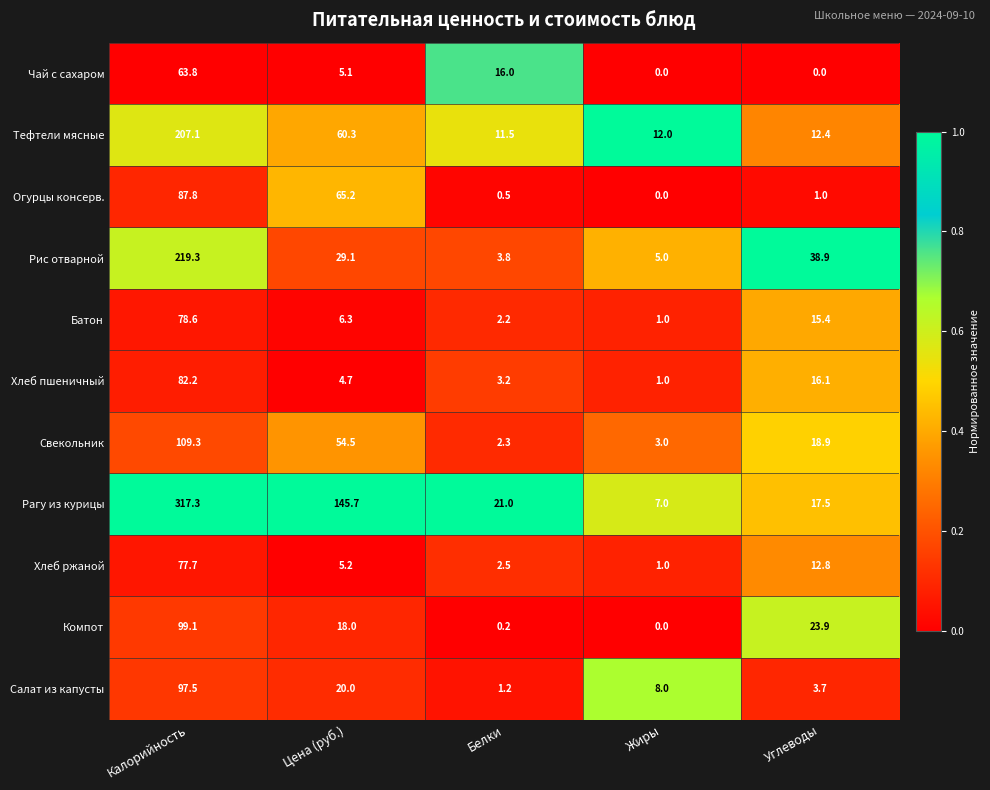

Which series has the largest total across all categories?

Рагу из курицы